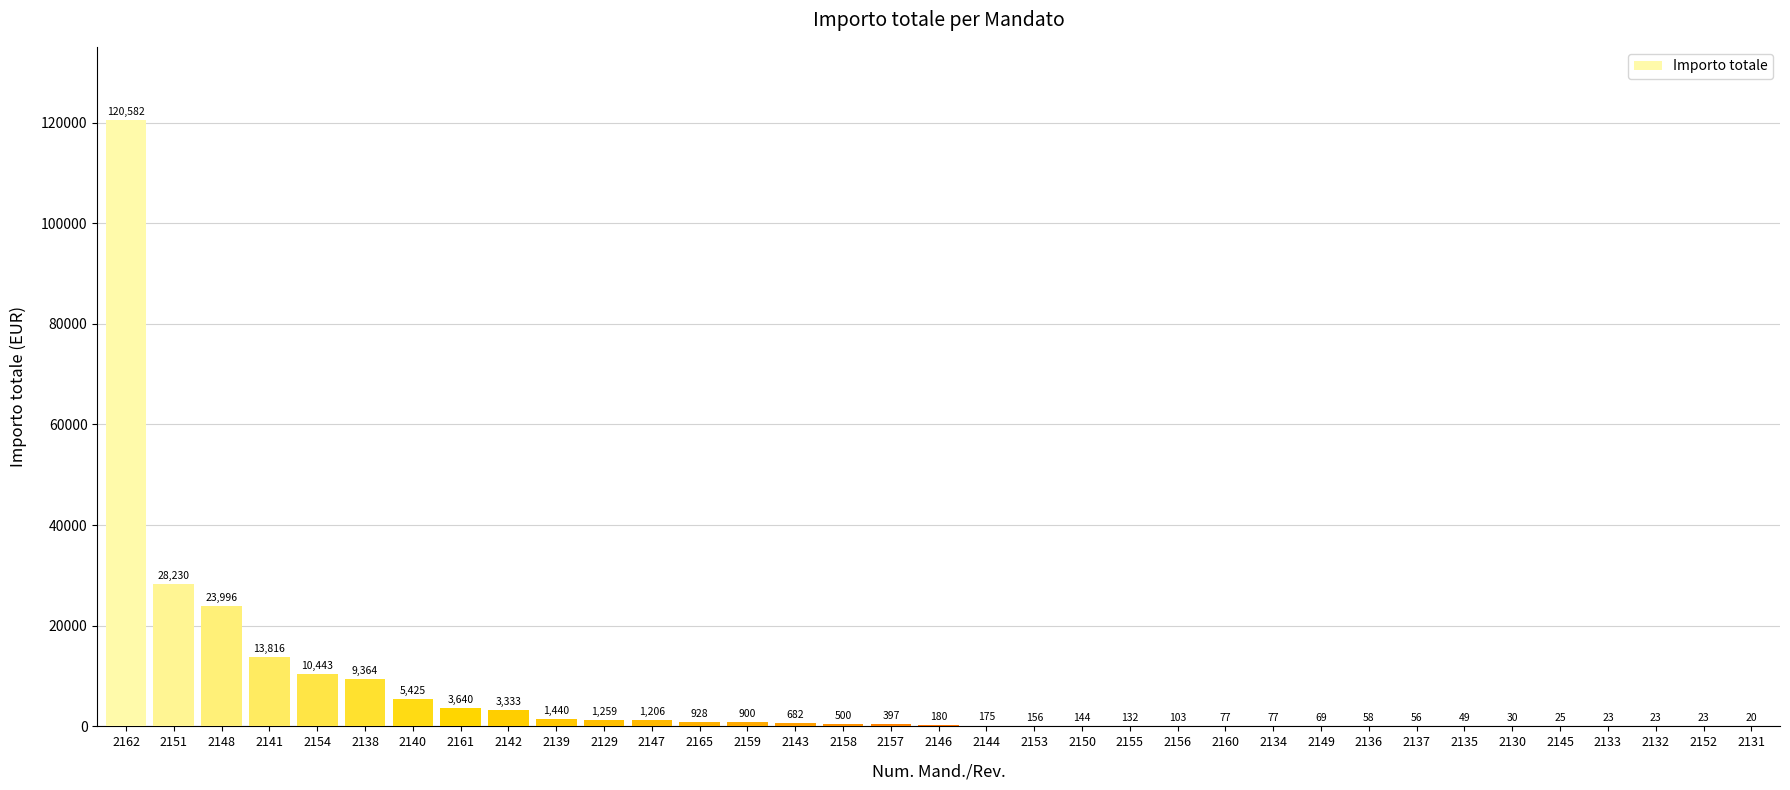

What is the change in value from 2138 to 2165?

-8436.2